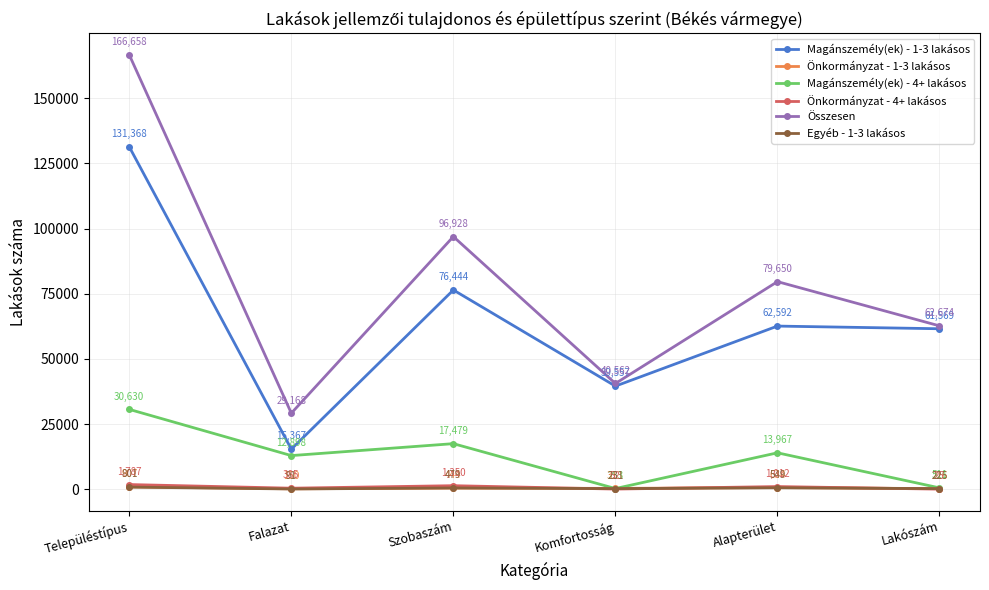

True or false: Magánszemély(ek) - 1-3 lakásos and Önkormányzat - 1-3 lakásos intersect in this chart.

False